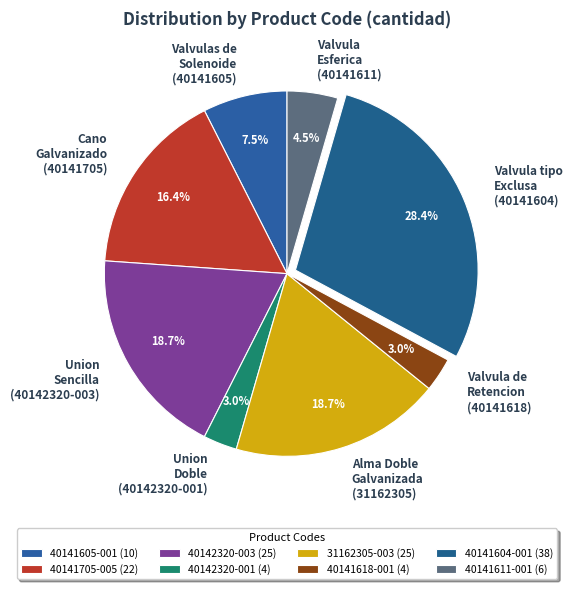

What is the total percentage of Valvulas de Solenoide (40141605) and Alma Doble Galvanizada (31162305)?

26.1%